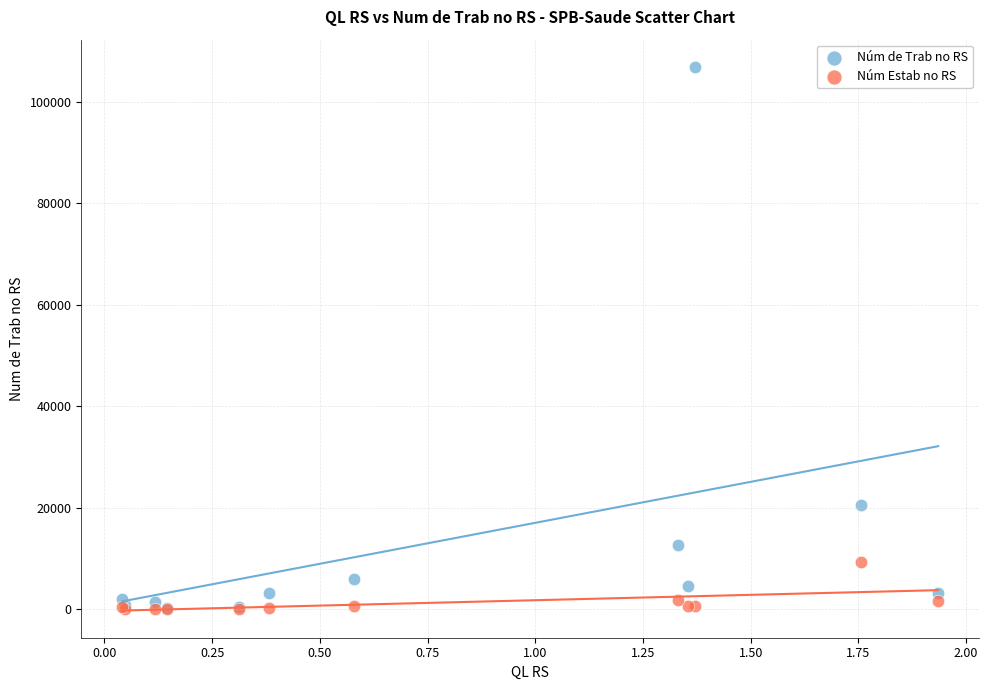

In the Núm de Trab no RS series, what Y value is closest to 53579?

20485